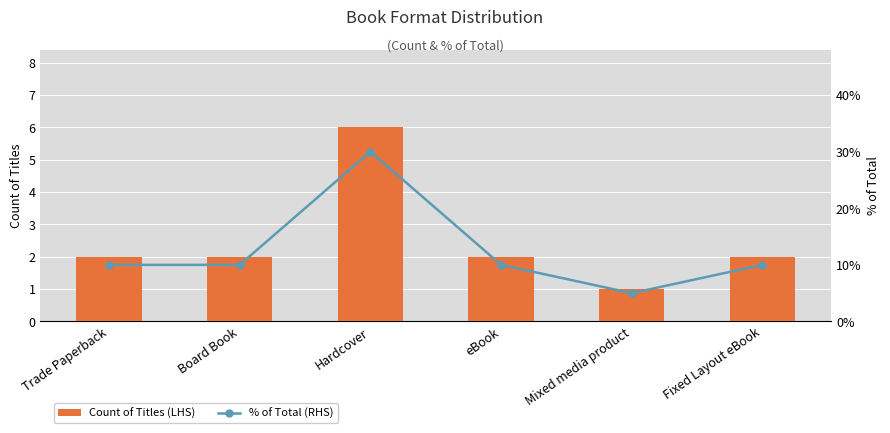

Reading right to left, list all the values displayed in this chart.

Count of Titles (LHS): Fixed Layout eBook=2	Mixed media product=1	eBook=2	Hardcover=6	Board Book=2	Trade Paperback=2
% of Total (RHS): Fixed Layout eBook=10	Mixed media product=5	eBook=10	Hardcover=30	Board Book=10	Trade Paperback=10